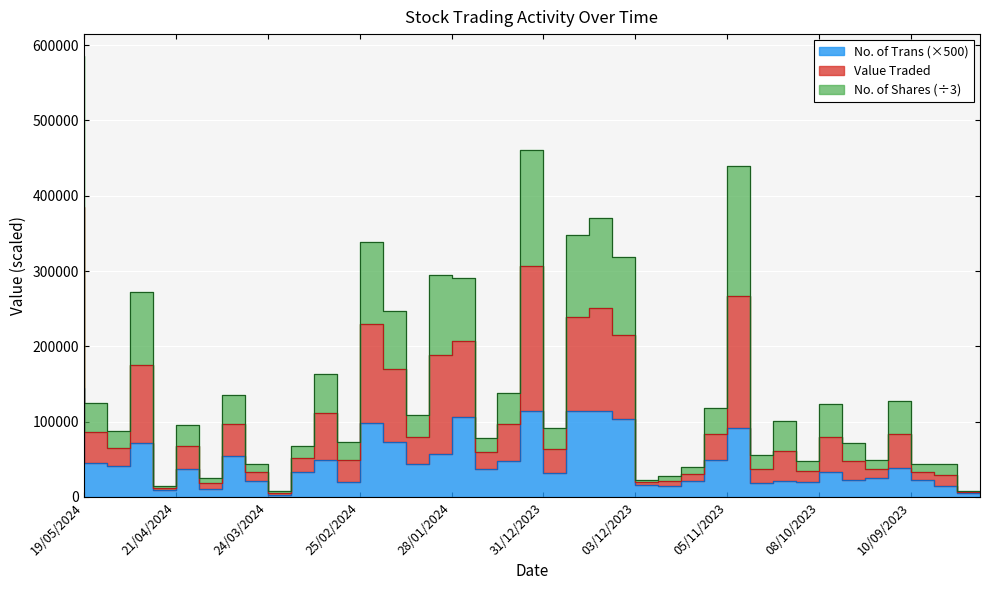

What are all the series names shown in the legend?

Value Traded, No. of Shares, No. of Trans